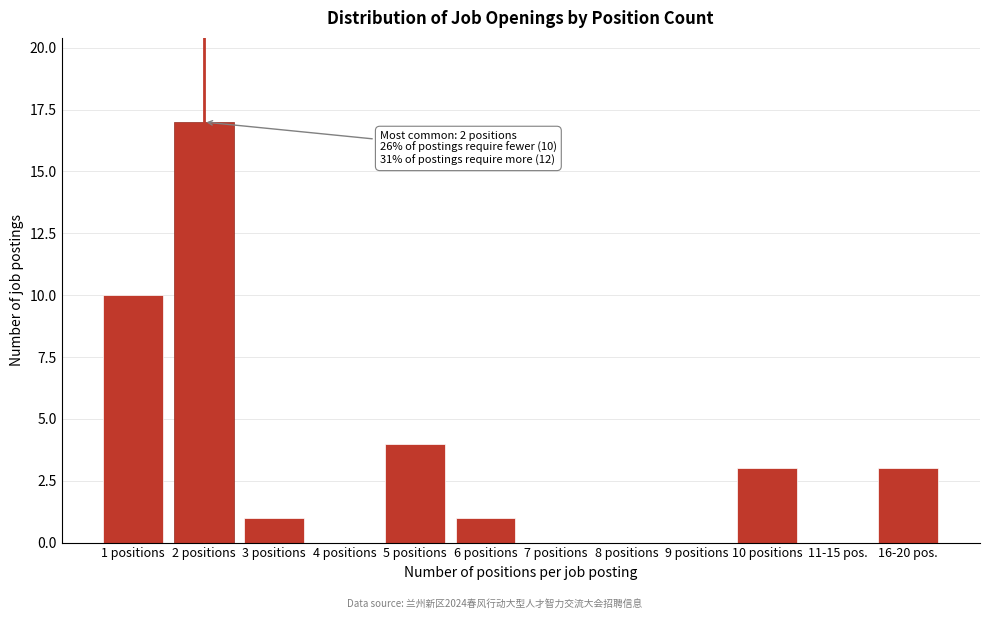

Reading left to right, extract all data points from this chart.

1 positions=10	2 positions=17	3 positions=1	4 positions=0	5 positions=4	6 positions=1	7 positions=0	8 positions=0	9 positions=0	10 positions=3	11-15 pos.=0	16-20 pos.=3